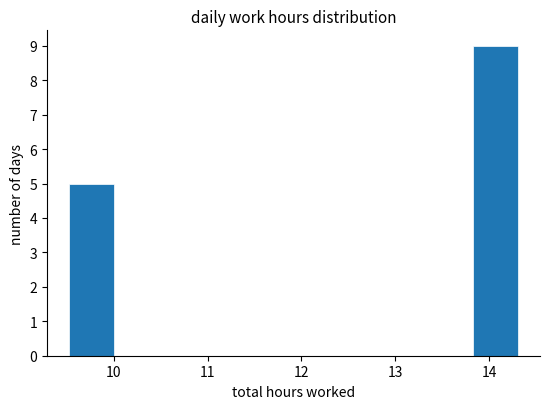

Reading left to right, transcribe this chart: for each bar, give the range it covers on the x-axis and its height. Neither the bar edges nor the heights are printed on the chart, so give them approximately, as read against the axes.

9.5 to 10.0: 5
10.0 to 10.5: 0
10.5 to 11.0: 0
11.0 to 11.4: 0
11.4 to 11.9: 0
11.9 to 12.4: 0
12.4 to 12.9: 0
12.9 to 13.3: 0
13.3 to 13.8: 0
13.8 to 14.3: 9